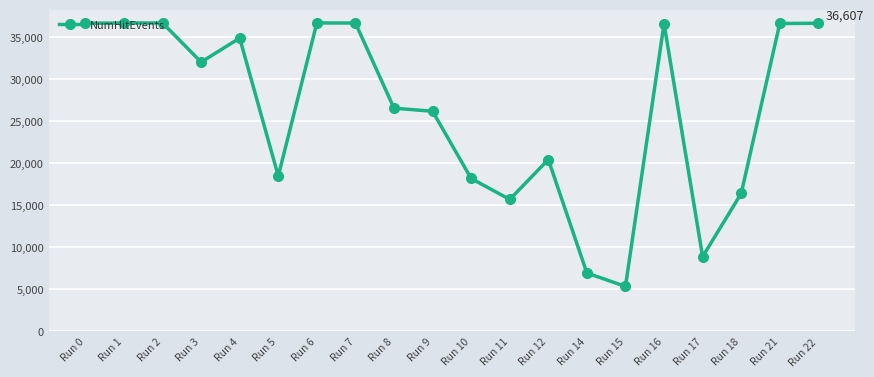

Count the number of data series in this chart.

1